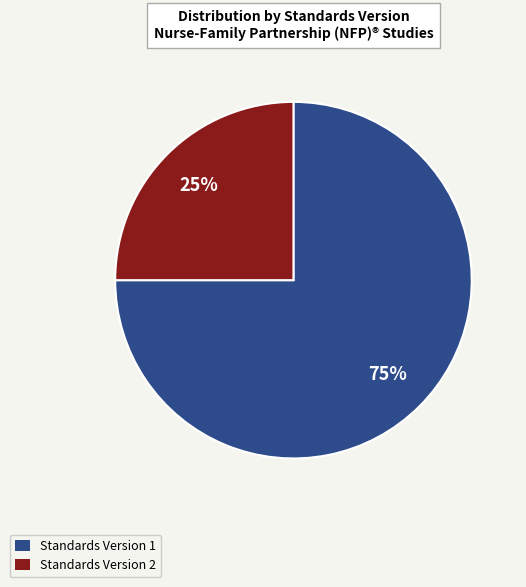

To the nearest percent, what percentage of the pie is Standards Version 2?

25%